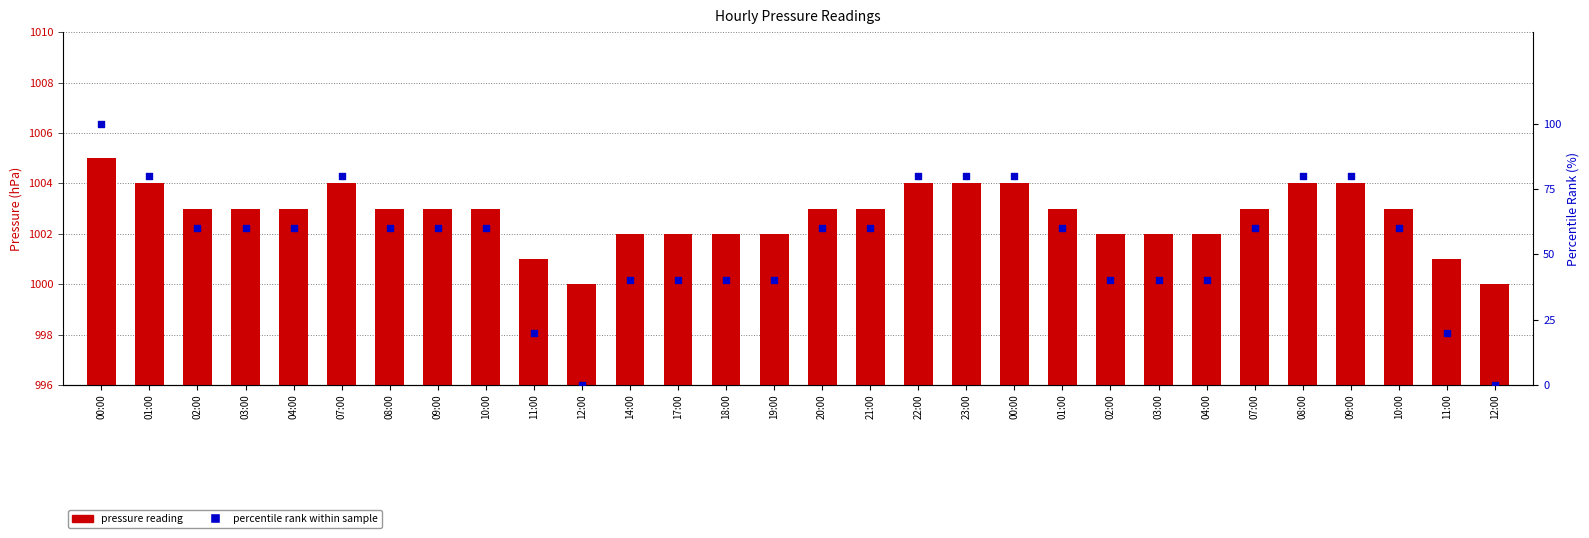

Which series has the widest spread of Y values?

percentile rank within sample